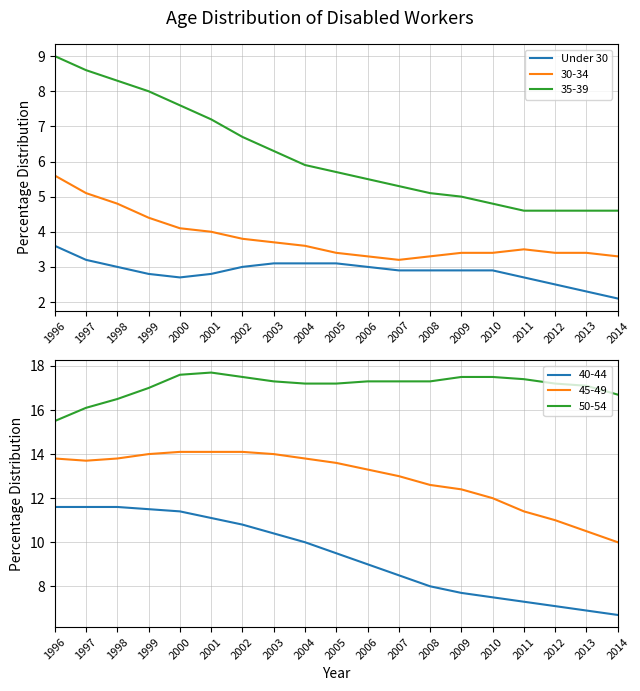

What is the change in value from 1999 to 2004?

+0.3